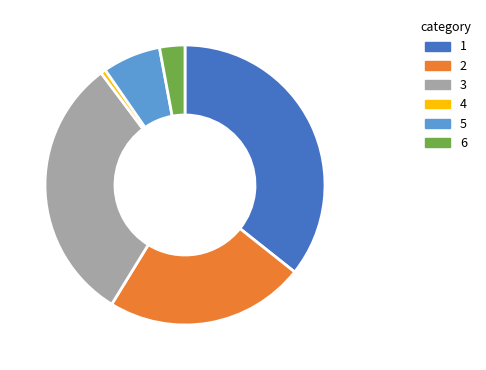

Is there a majority slice in this chart?

No